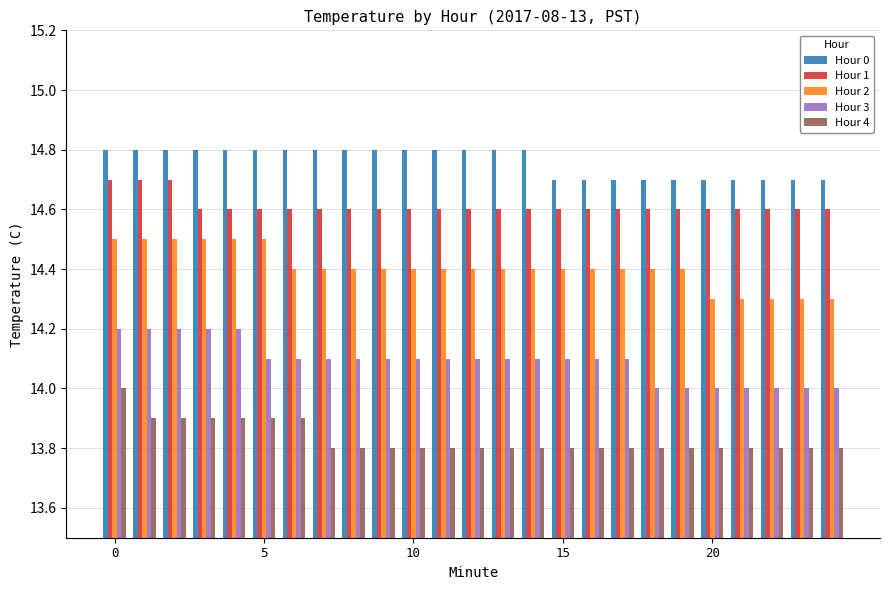

What is the greatest value displayed?

14.8